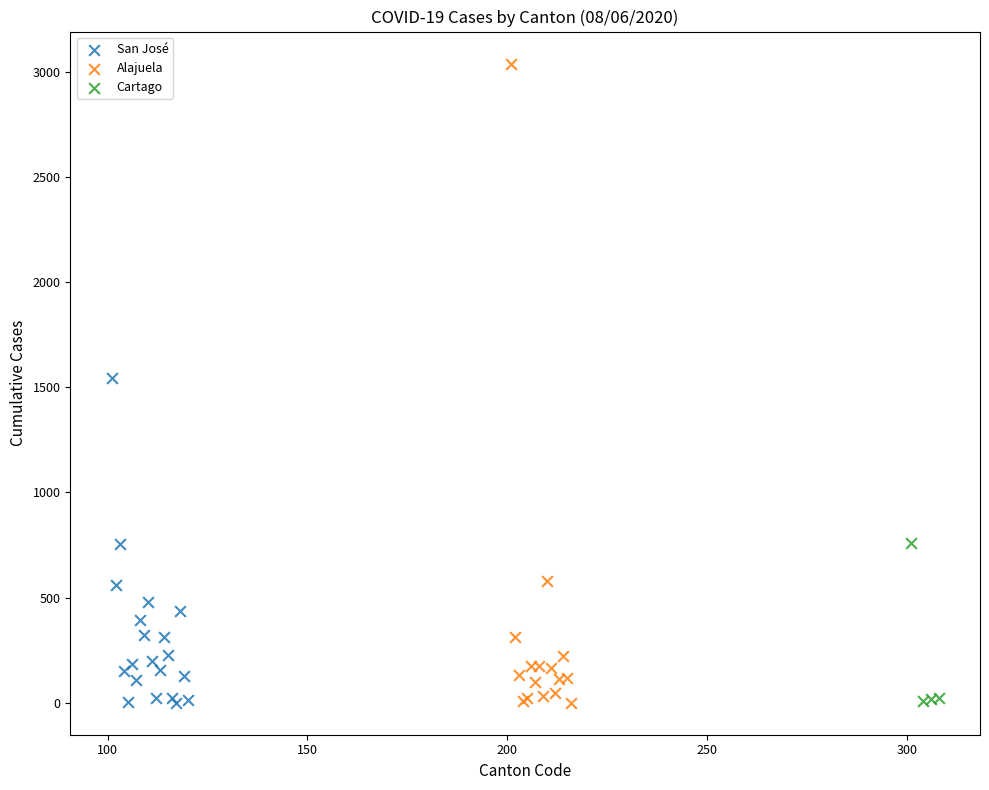

Which series has the widest spread of Y values?

Alajuela